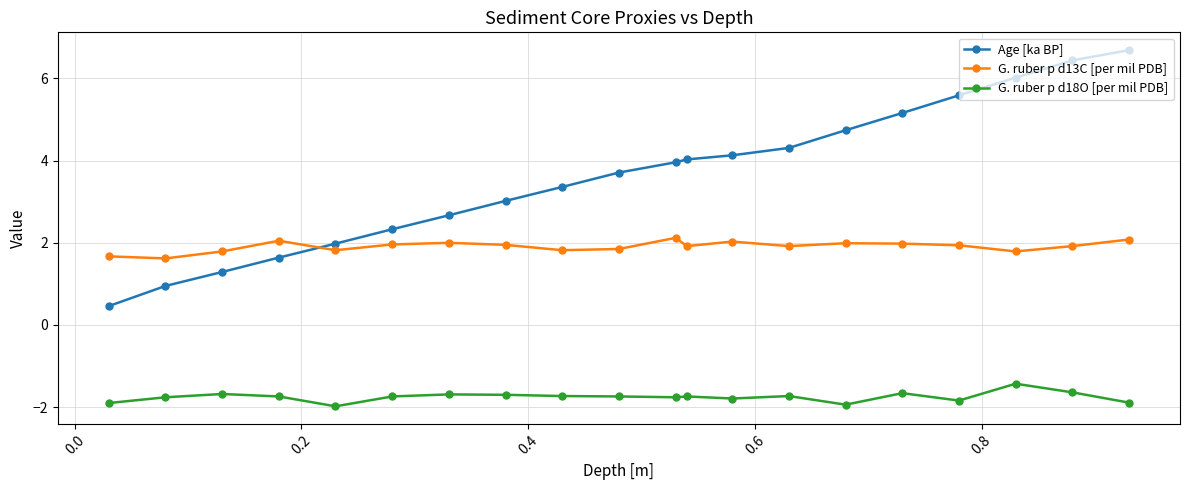

What is the sum of all Age [ka BP] values?

72.5